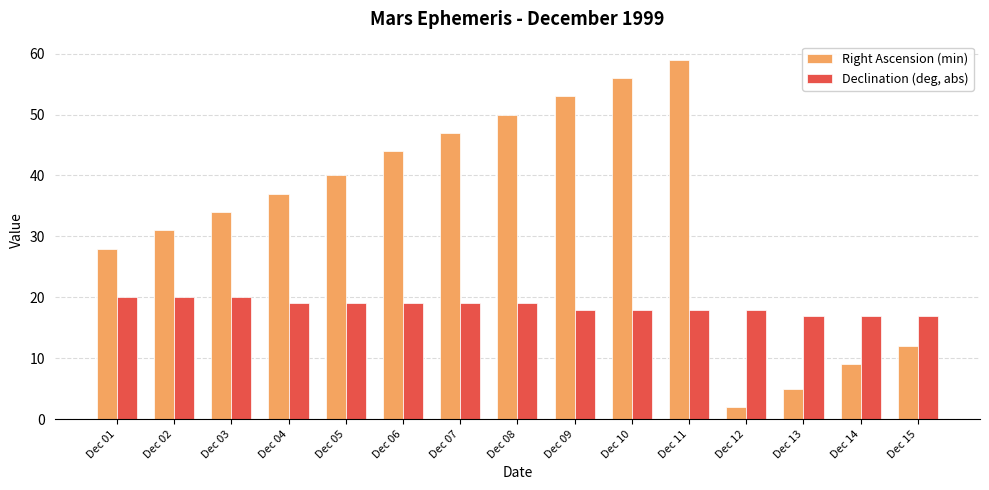

Which category has the lowest value in the Right Ascension (min) series?

Dec 12